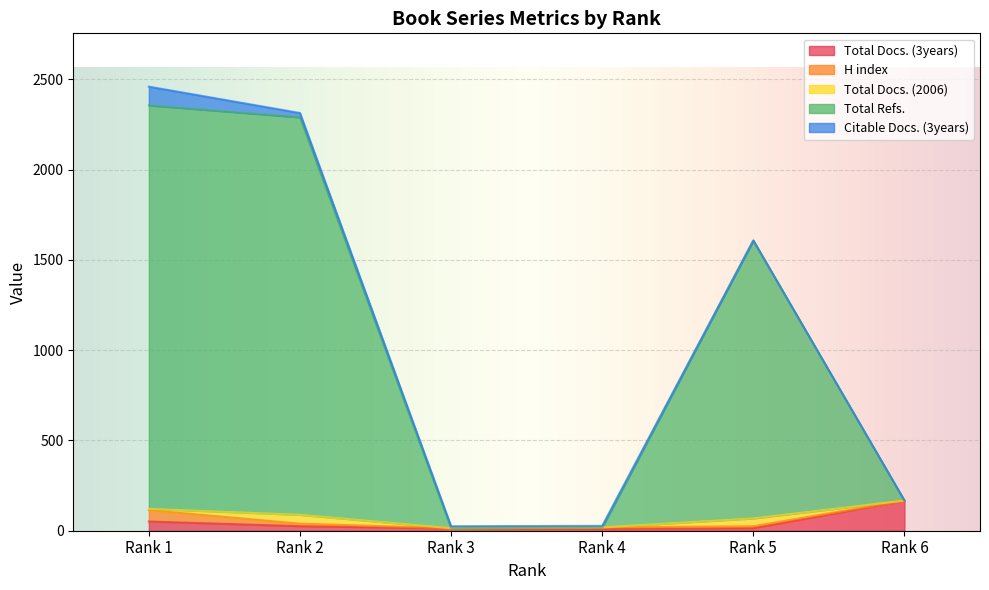

At which label is Total Docs. (2006) closest to 24?

Rank 1